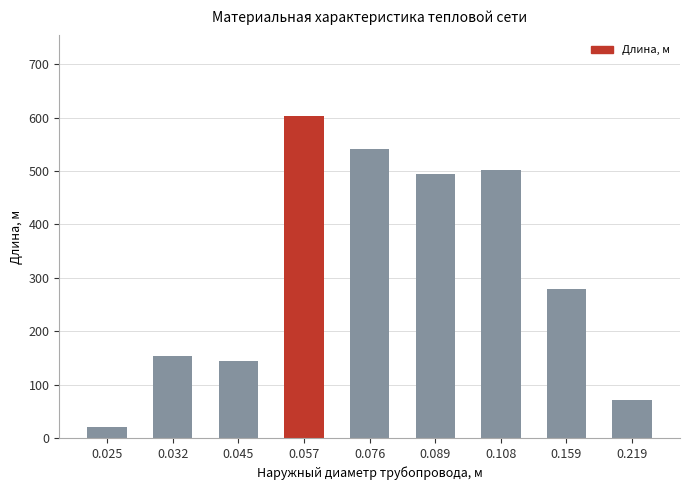

List the labels in order of value, smallest first.

0.025, 0.219, 0.045, 0.032, 0.159, 0.089, 0.108, 0.076, 0.057